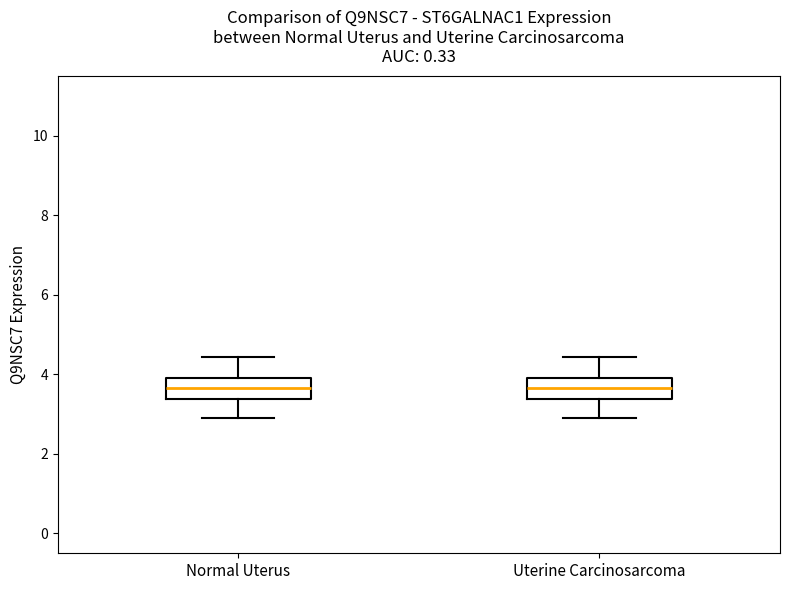

Reading left to right, transcribe this box plot: for each box, give where its median line is, the range the box spans, and where its two whiskers end, as read against the y-axis. The values are not printed on the chart, so give them approximately, as read against the axis.

Normal Uterus: median 3.6, box 3.4 to 4.0, whiskers 3.0 to 4.4
Uterine Carcinosarcoma: median 3.6, box 3.4 to 4.0, whiskers 3.0 to 4.4